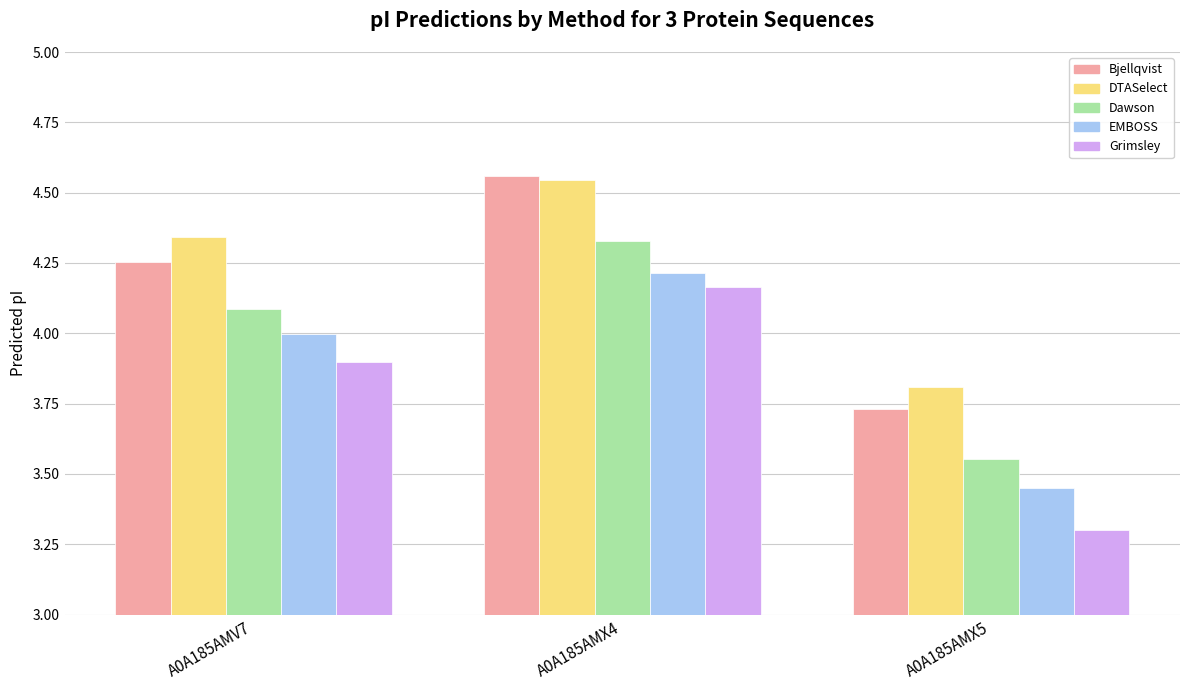

List the labels in order of DTASelect value, smallest first.

A0A185AMX5, A0A185AMV7, A0A185AMX4